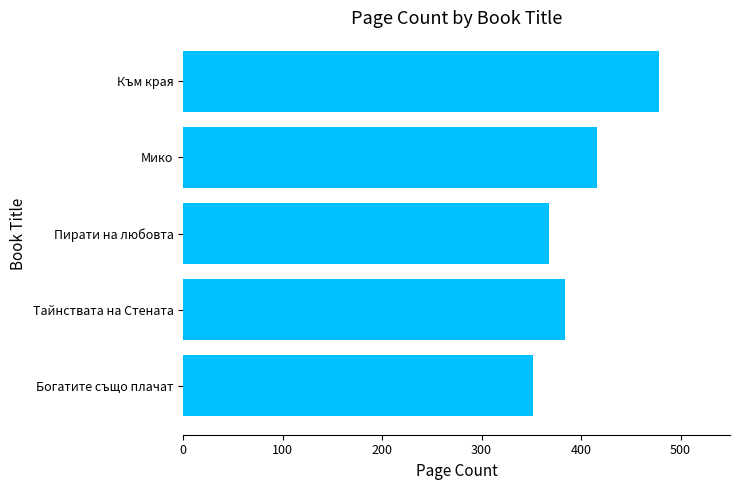

What is the sum of all values?

1998